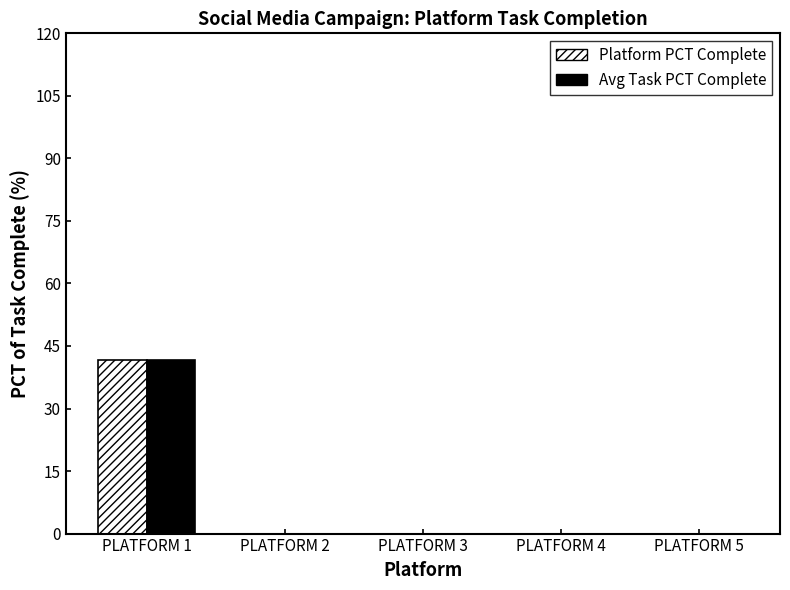

Which category has the highest value in the Platform PCT Complete series?

PLATFORM 1